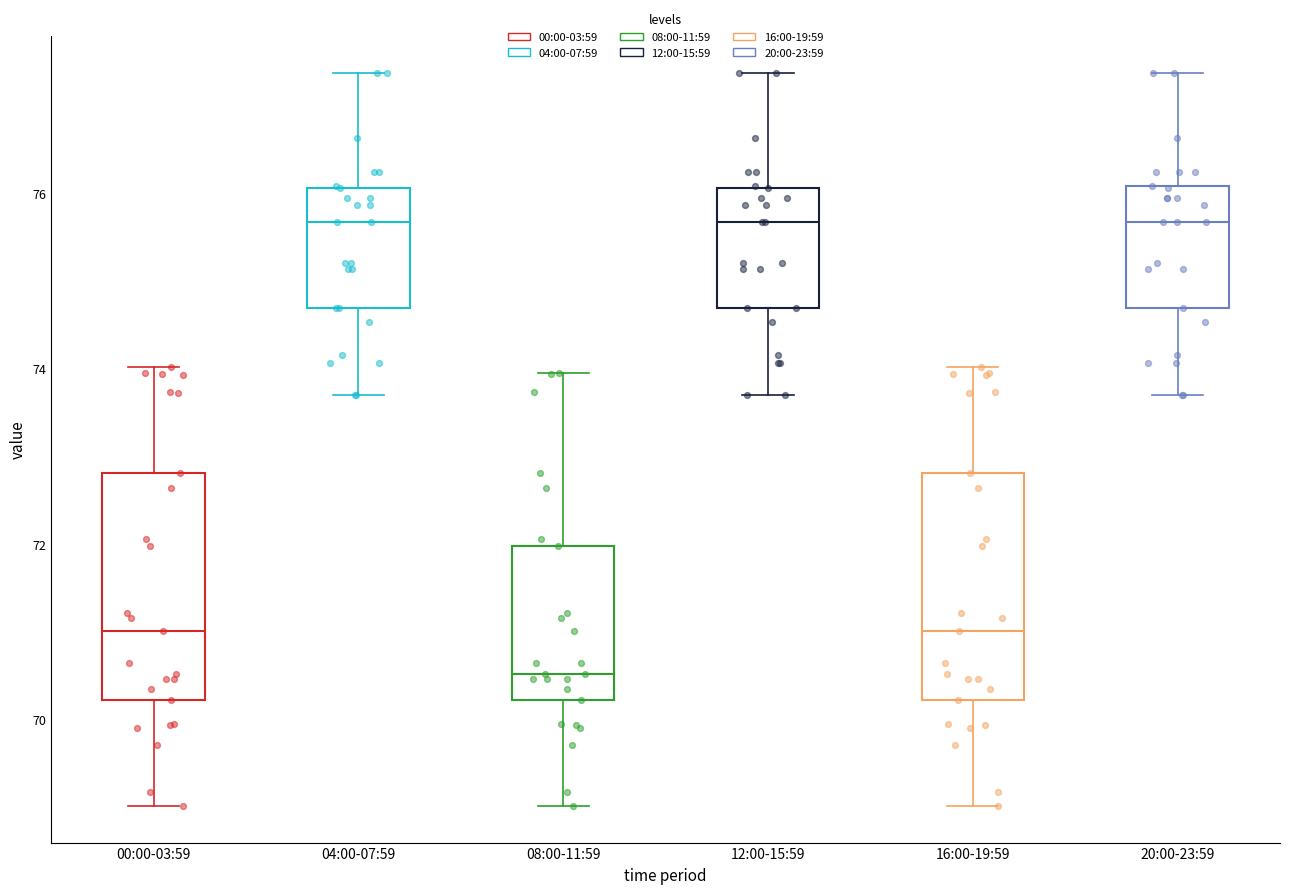

Reading left to right, transcribe this box plot: for each box, give where its median line is, the range the box spans, and where its two whiskers end, as read against the y-axis. The values are not printed on the chart, so give them approximately, as read against the axis.

00:00-03:59: median 71.0, box 70.2 to 72.8, whiskers 69.0 to 74.0
04:00-07:59: median 75.6, box 74.8 to 76.0, whiskers 73.8 to 77.4
08:00-11:59: median 70.6, box 70.2 to 72.0, whiskers 69.0 to 74.0
12:00-15:59: median 75.6, box 74.8 to 76.0, whiskers 73.8 to 77.4
16:00-19:59: median 71.0, box 70.2 to 72.8, whiskers 69.0 to 74.0
20:00-23:59: median 75.6, box 74.8 to 76.0, whiskers 73.8 to 77.4